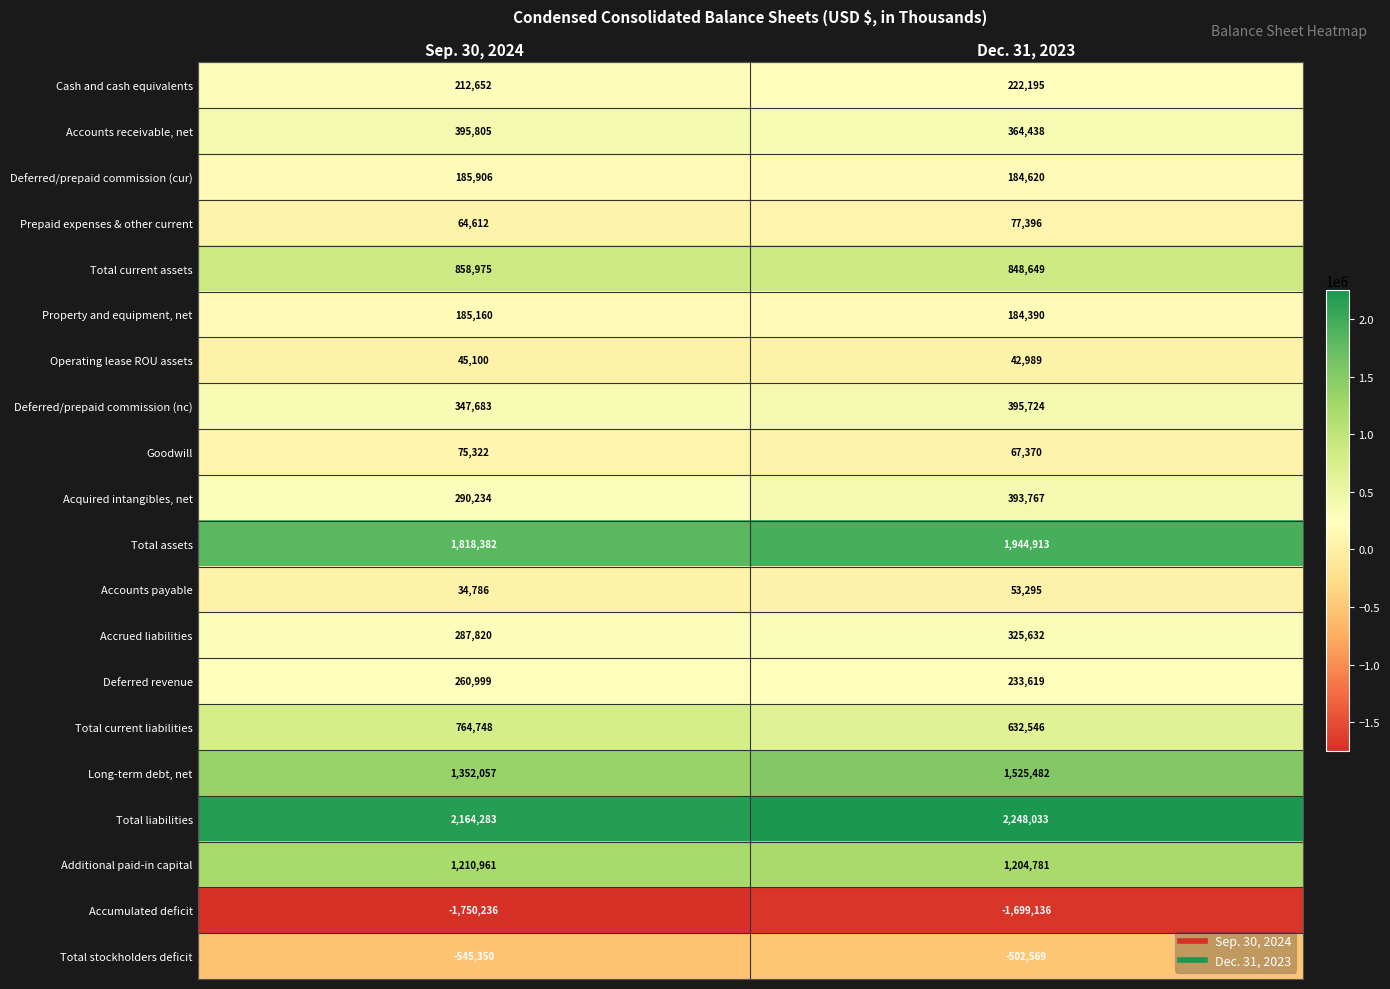

Between Sep. 30, 2024 and Dec. 31, 2023, which series saw the biggest shift?

Long-term debt, net